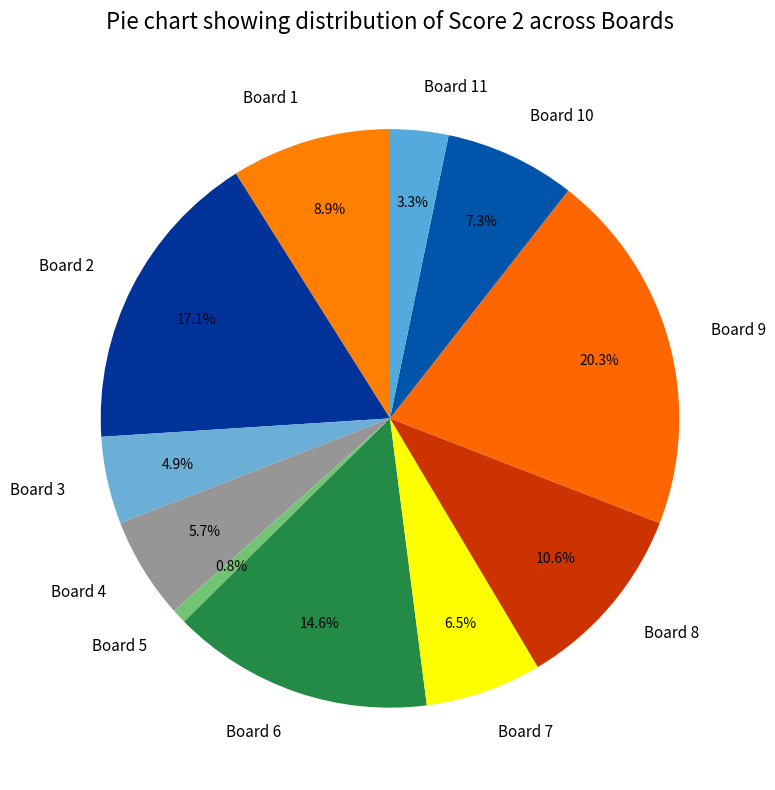

True or false: Board 8 accounts for 11% of the total.

True